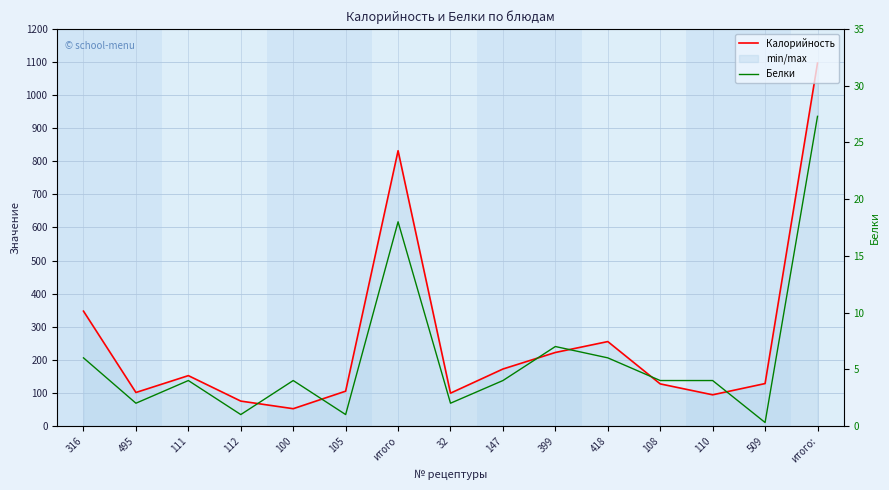

True or false: Белки and Калорийность intersect in this chart.

False